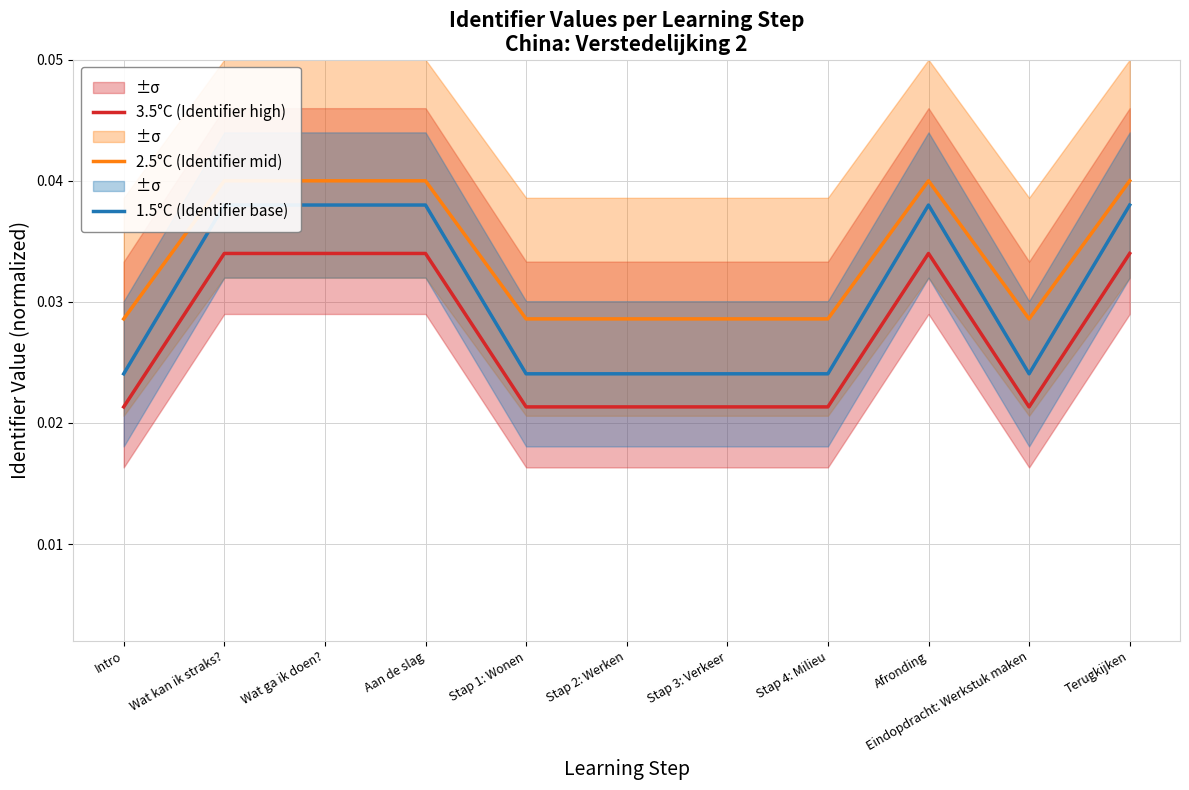

What position from the left is Stap 3: Verkeer?

7